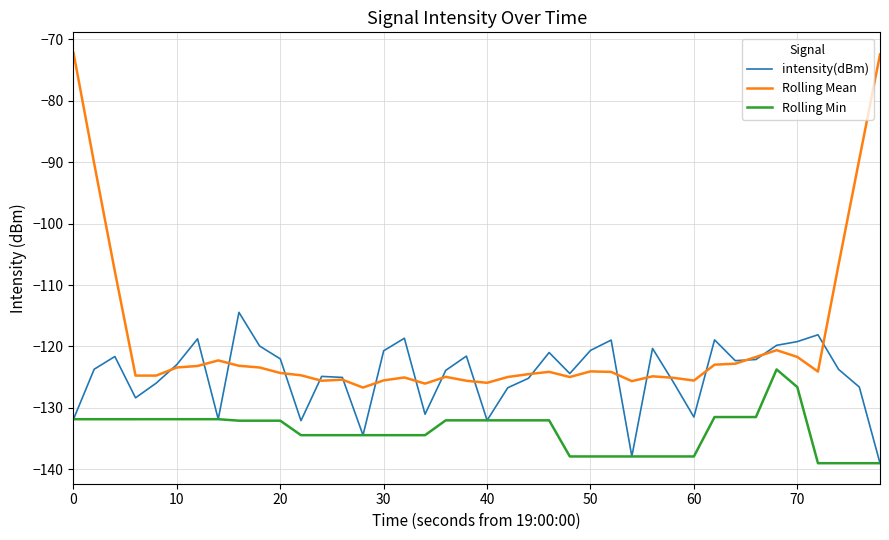

Which series has the largest range (max minus min)?

Rolling Mean